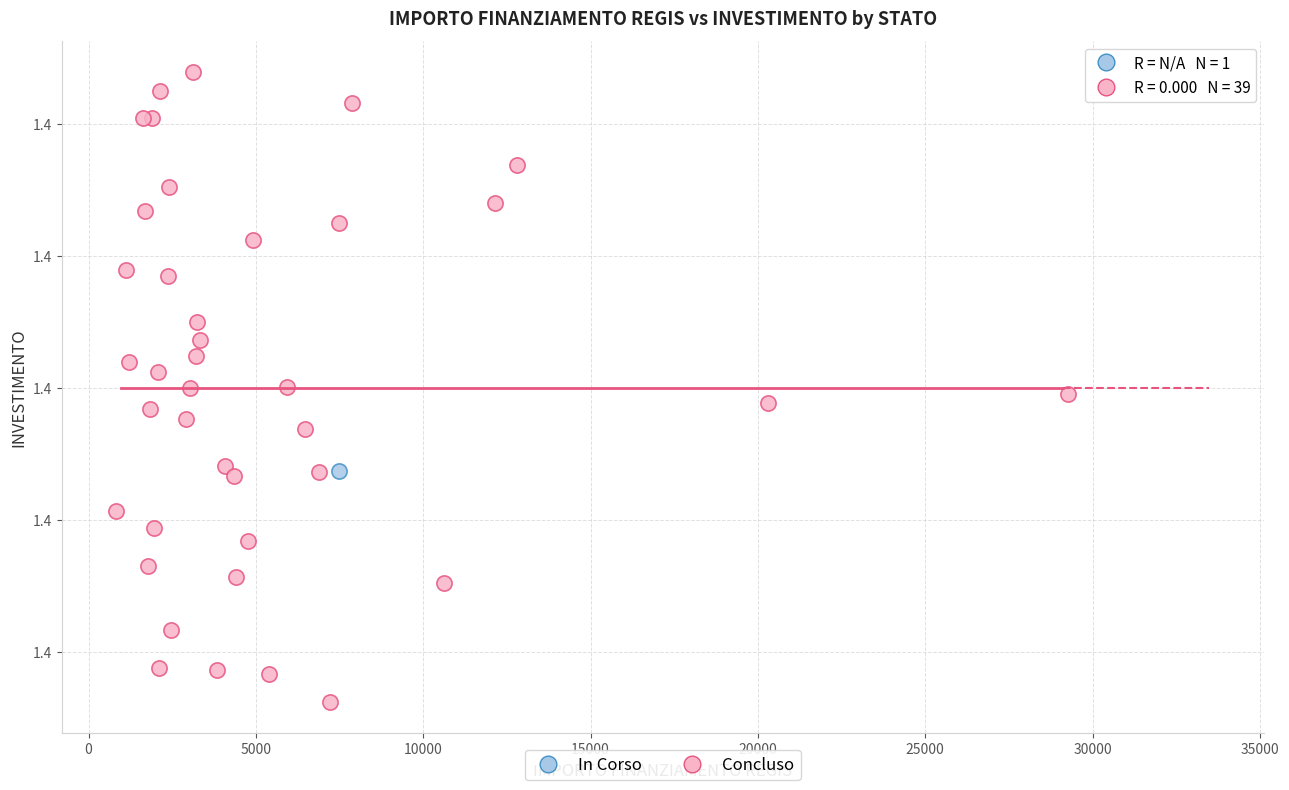

What are all the series names shown in the legend?

In Corso, Concluso